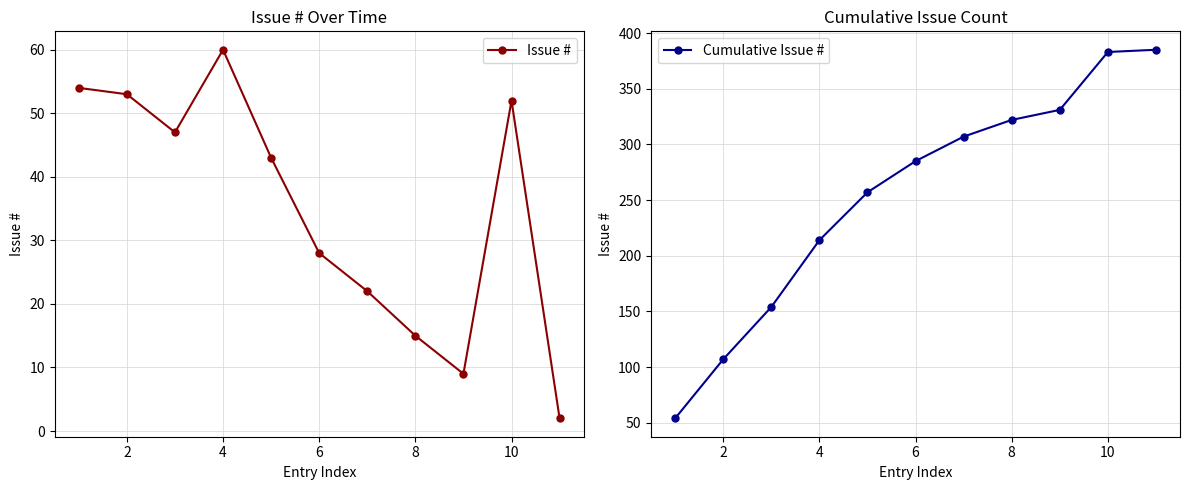

What are all the series names shown in the legend?

Issue #, Cumulative Issue #